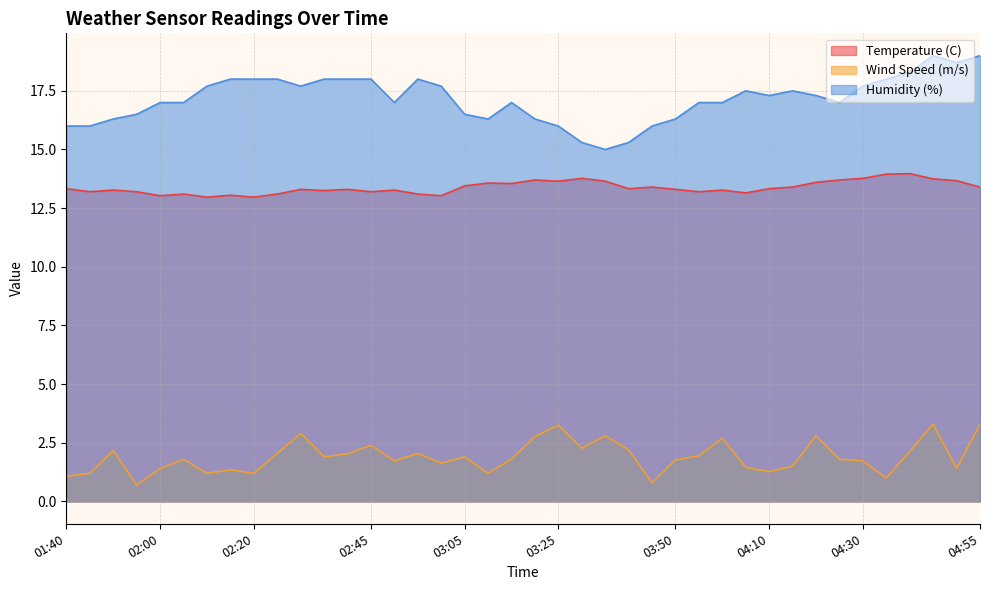

Which category has the lowest value in the Temperature (C) series?

02:10